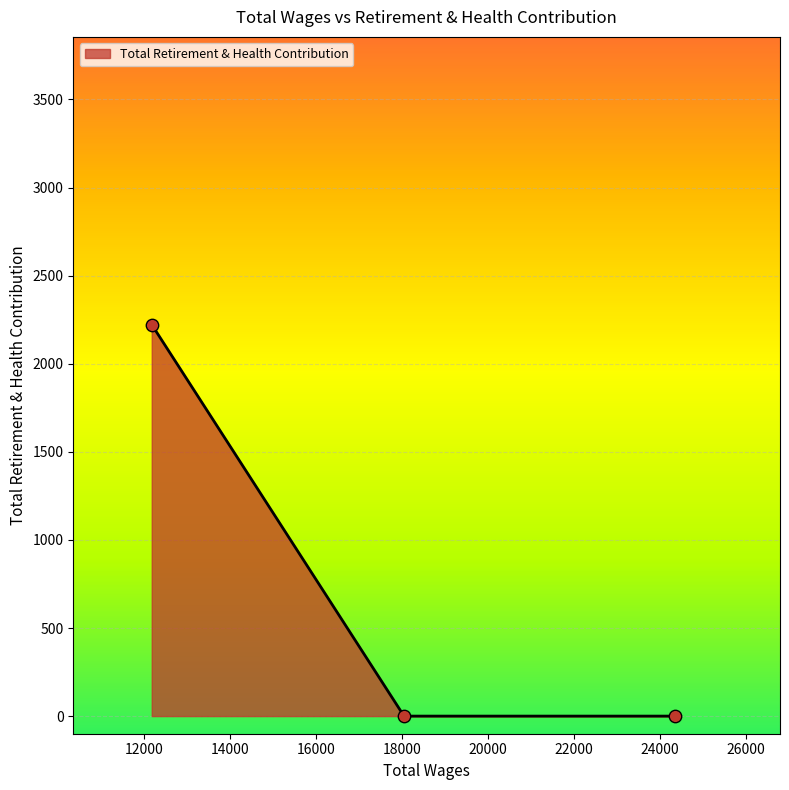

What is the difference between the maximum and minimum values?

2222